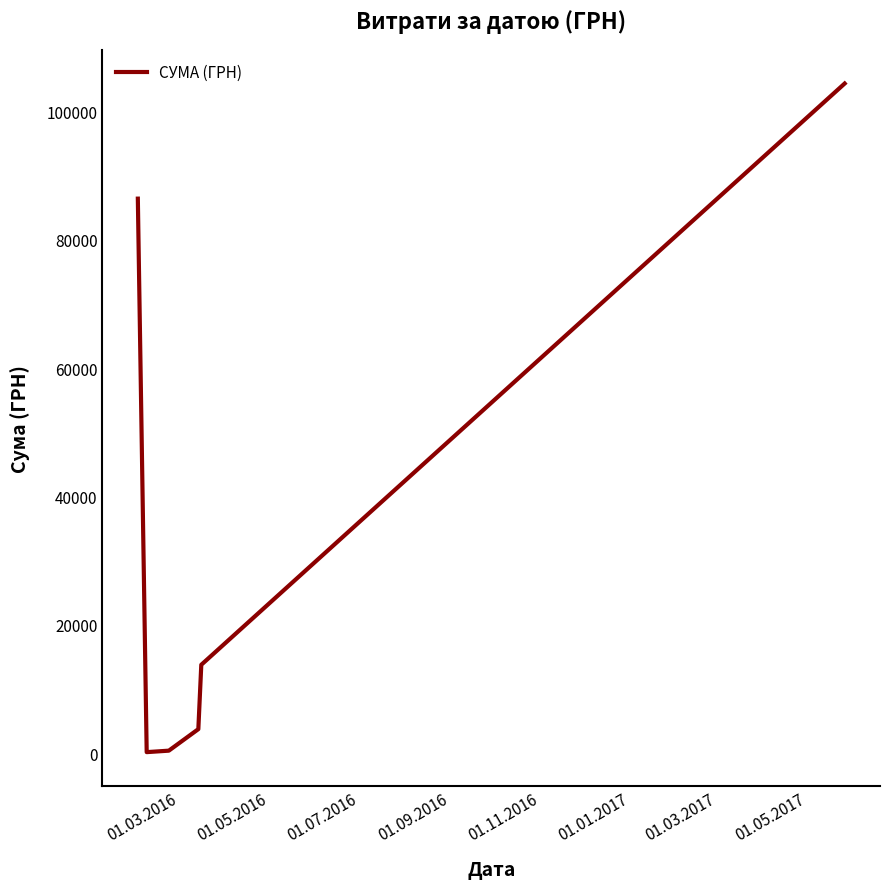

What is the greatest value displayed?

104400.0